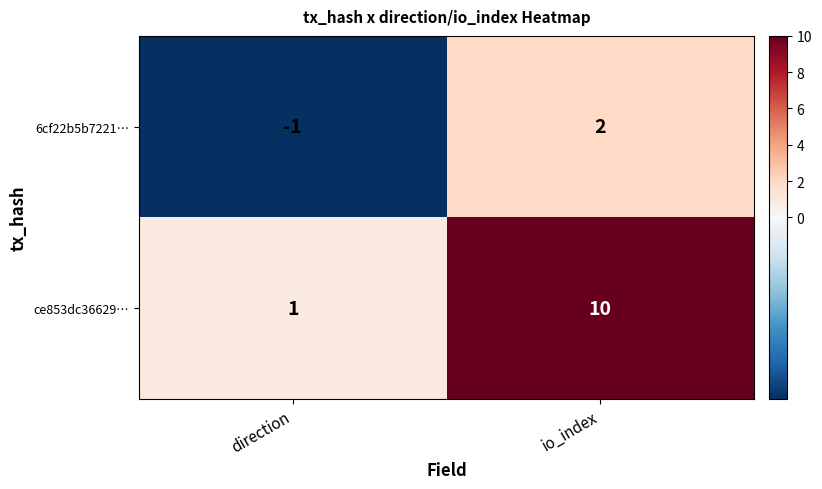

Between direction and io_index, which series saw the biggest shift?

ce853dc36629…